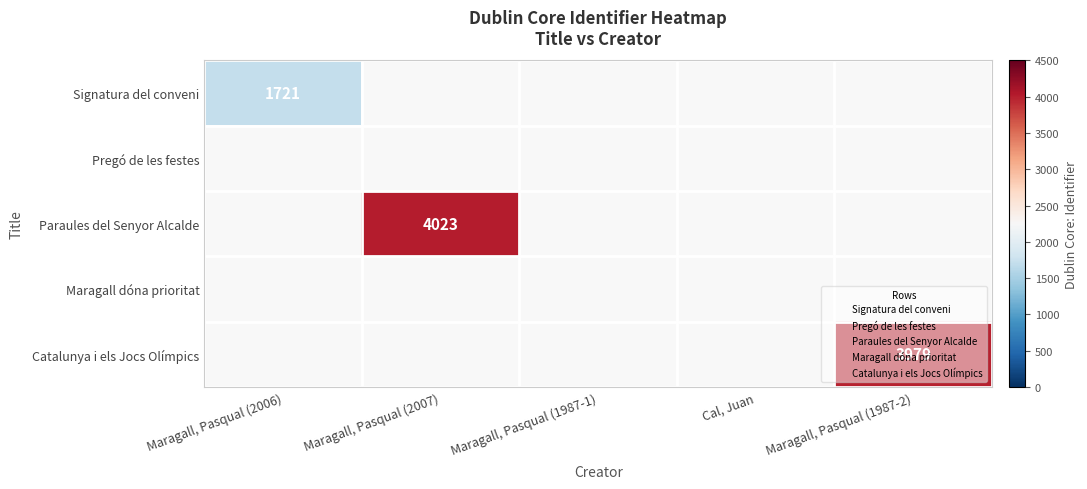

Is the value of Pregó de les festes at Maragall, Pasqual (1987-1) greater than the value of Catalunya i els Jocs Olímpics at Cal, Juan?

No